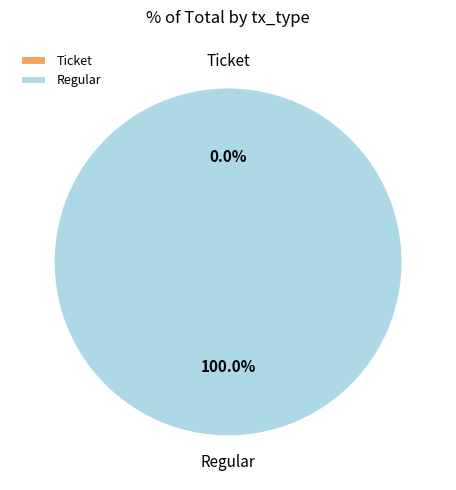

Which has a higher value, Ticket or Regular?

Regular